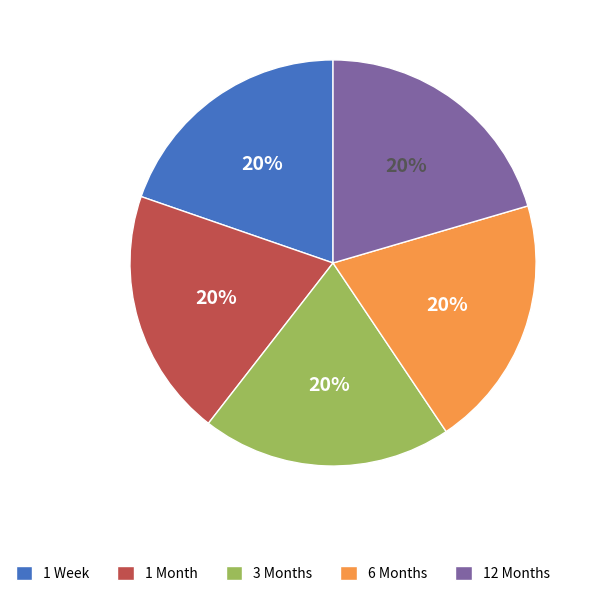

How many slices are in this pie chart?

5